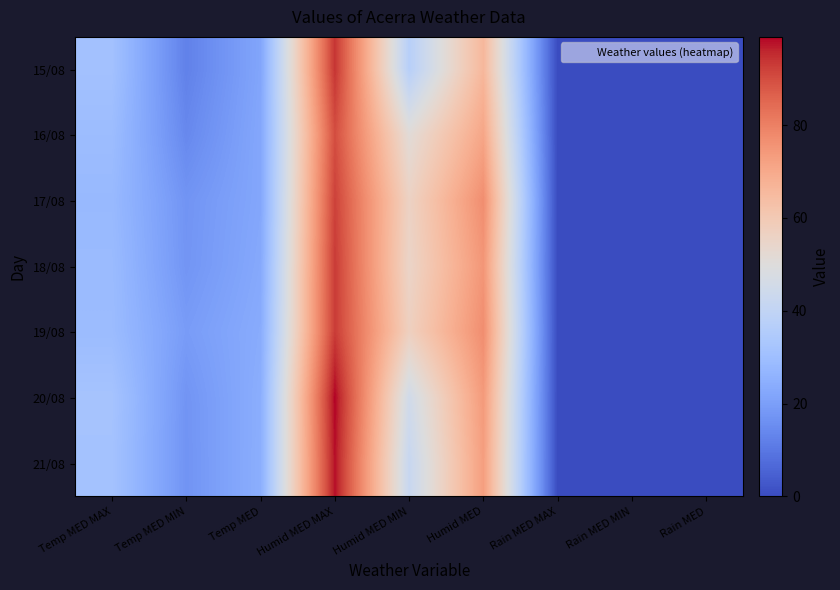

What is the difference between the highest and lowest values at Humid MED?

11.0